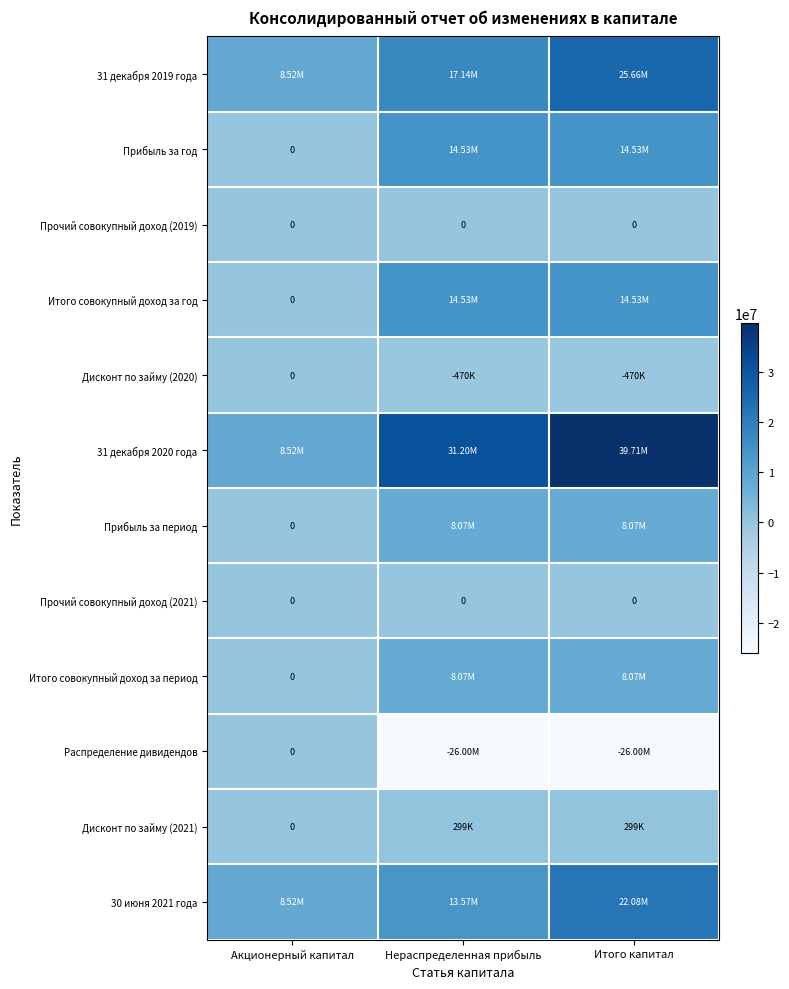

What is the sum of the Дисконт по займу (2020) values at Итого капитал and Нераспределенная прибыль?

-939956